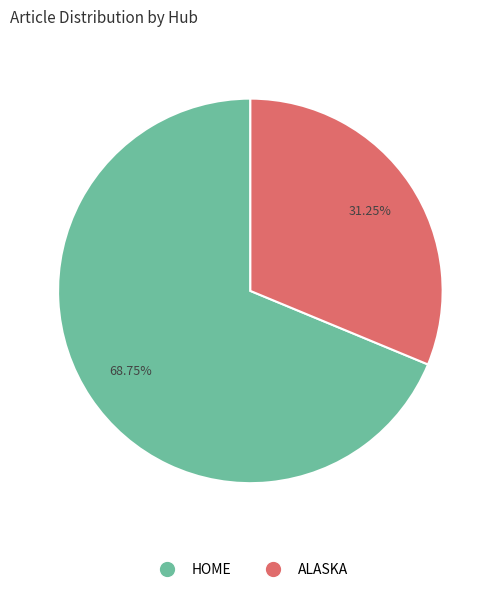

Which slice is the largest?

HOME